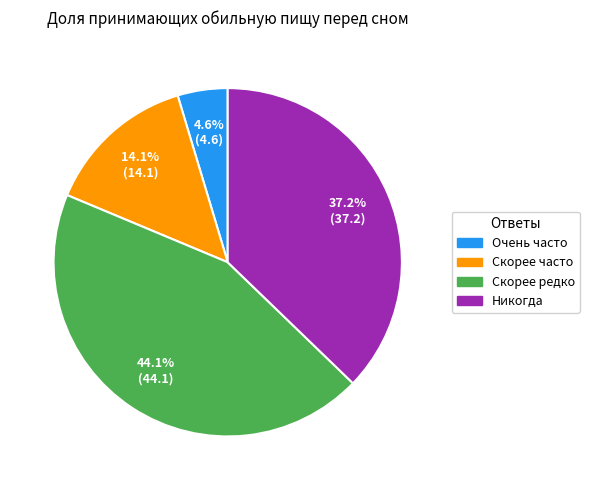

Which slice is the smallest?

Очень часто